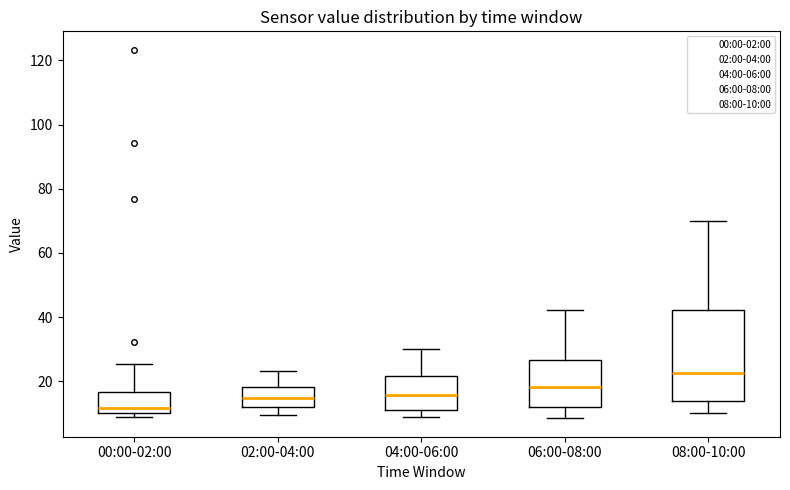

Reading left to right, read every box against the y-axis: the position of its median line, the range the box covers, and the ends of its whiskers. The values are not printed on the chart, so give them approximately, as read against the axis.

00:00-02:00: median 12, box 10 to 16, whiskers 8 to 26
02:00-04:00: median 14, box 12 to 18, whiskers 10 to 24
04:00-06:00: median 16, box 12 to 22, whiskers 8 to 30
06:00-08:00: median 18, box 12 to 26, whiskers 8 to 42
08:00-10:00: median 22, box 14 to 42, whiskers 10 to 70